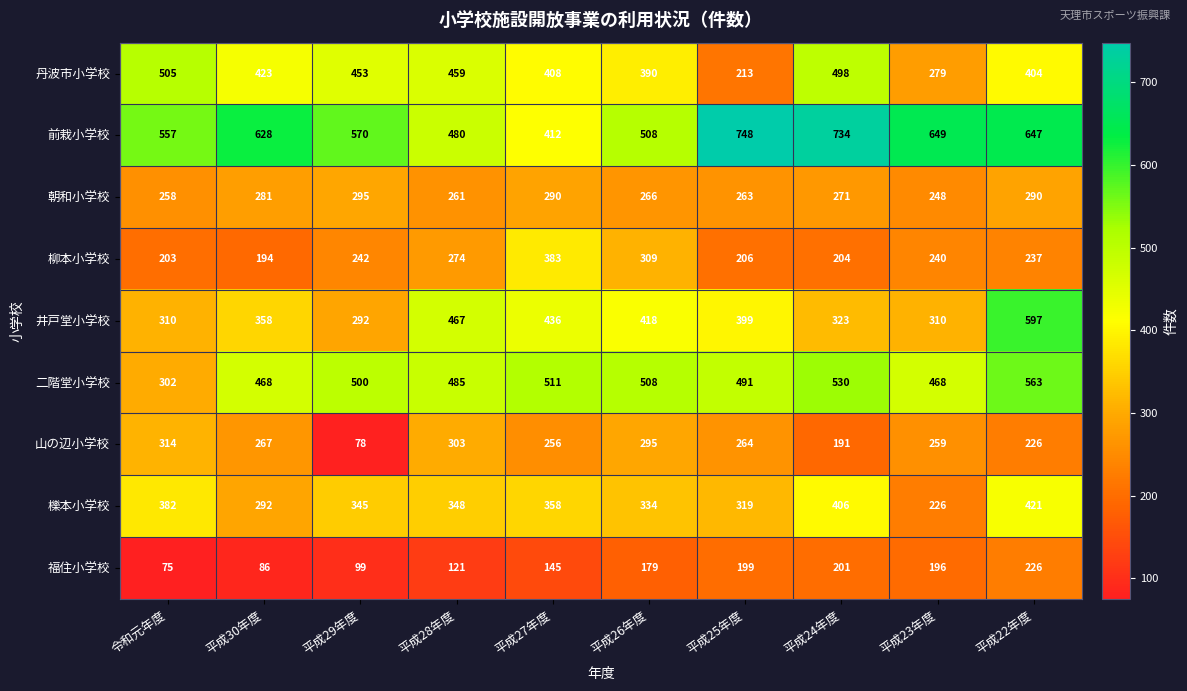

Which category has the lowest value across all series?

令和元年度